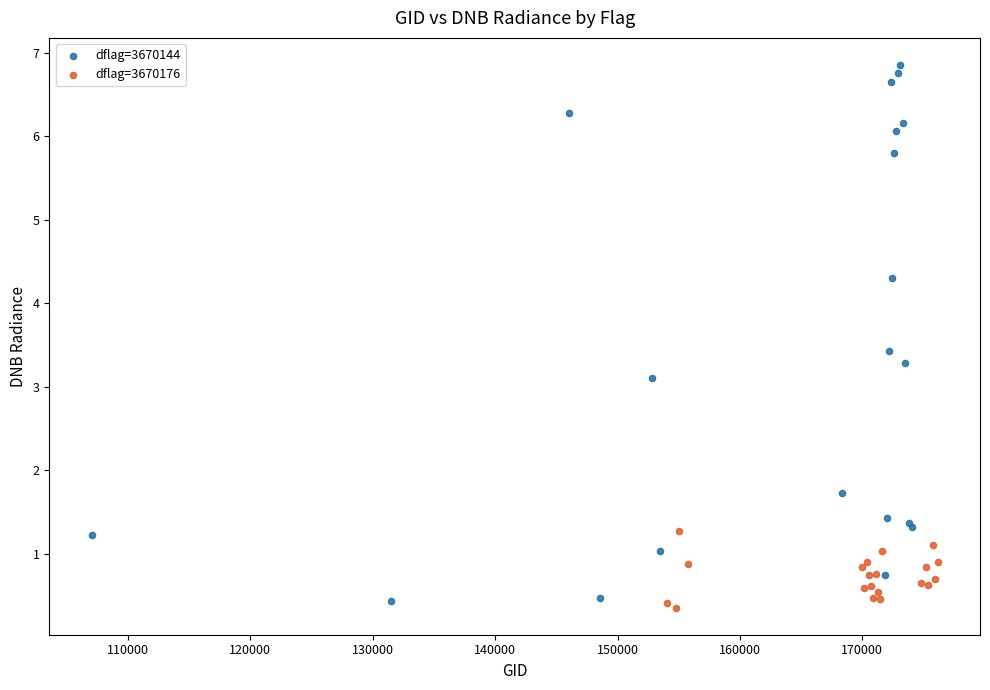

Which series reaches the minimum Y coordinate?

dflag=3670176